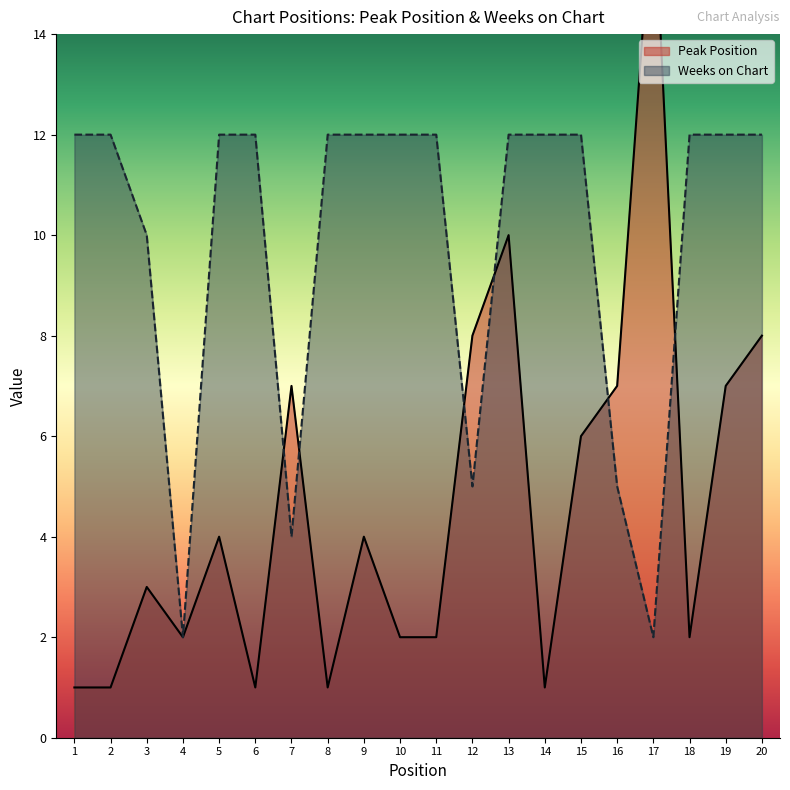

Which series has the largest range (max minus min)?

Peak Position